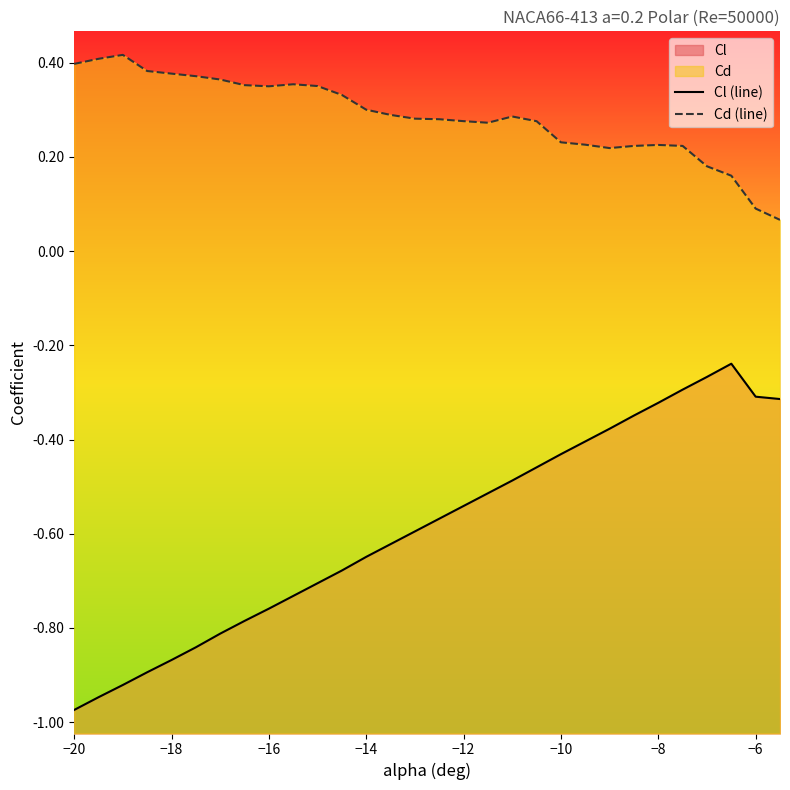

True or false: Cl (line) and Cd (line) intersect in this chart.

False